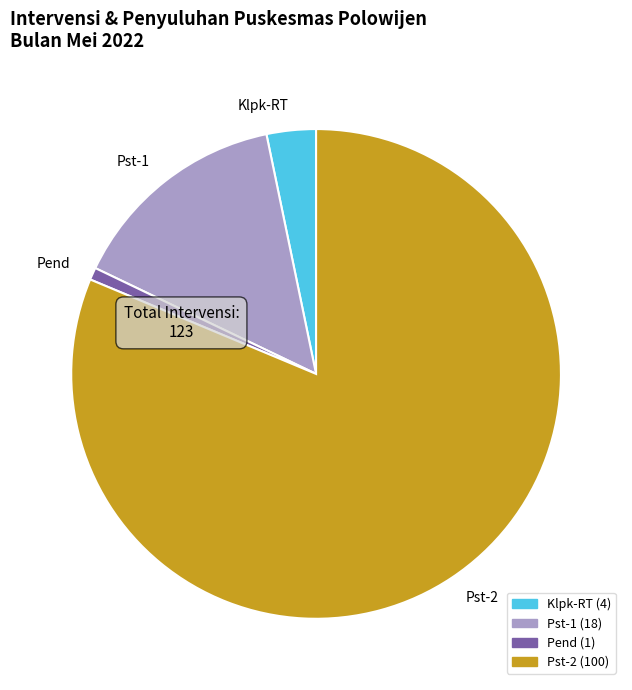

Which slice represents more than half of the pie?

Pst-2